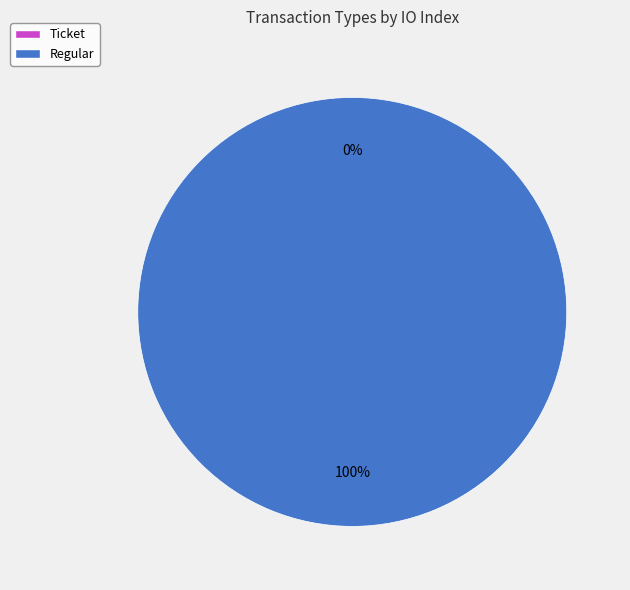

Which has a higher value, Regular or Ticket?

Regular